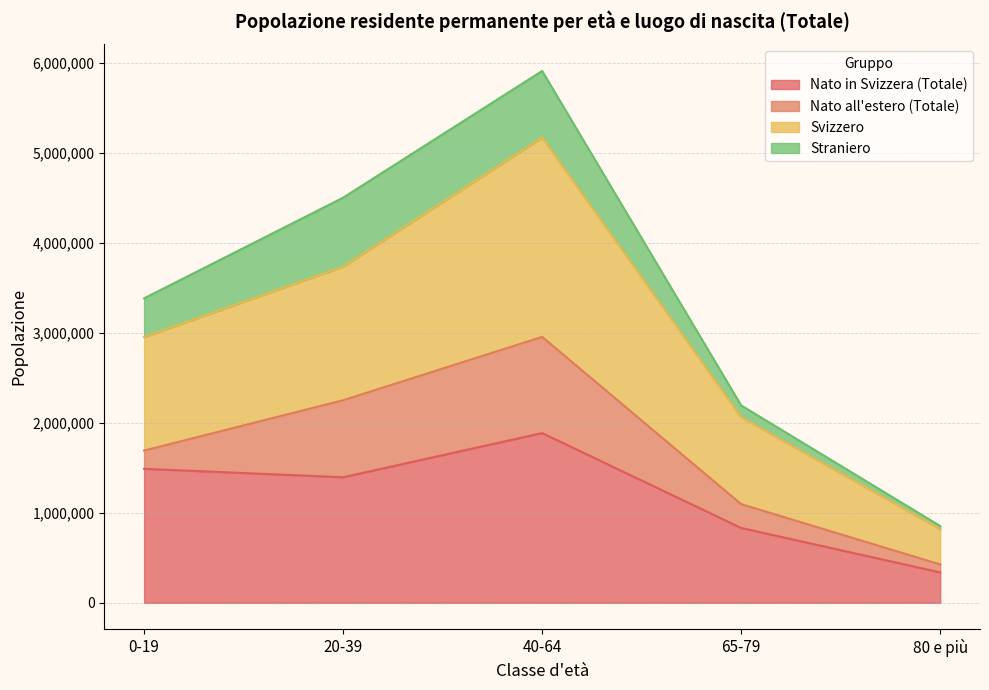

Which category has the lowest value in the Nato in Svizzera (Totale) series?

80 e più